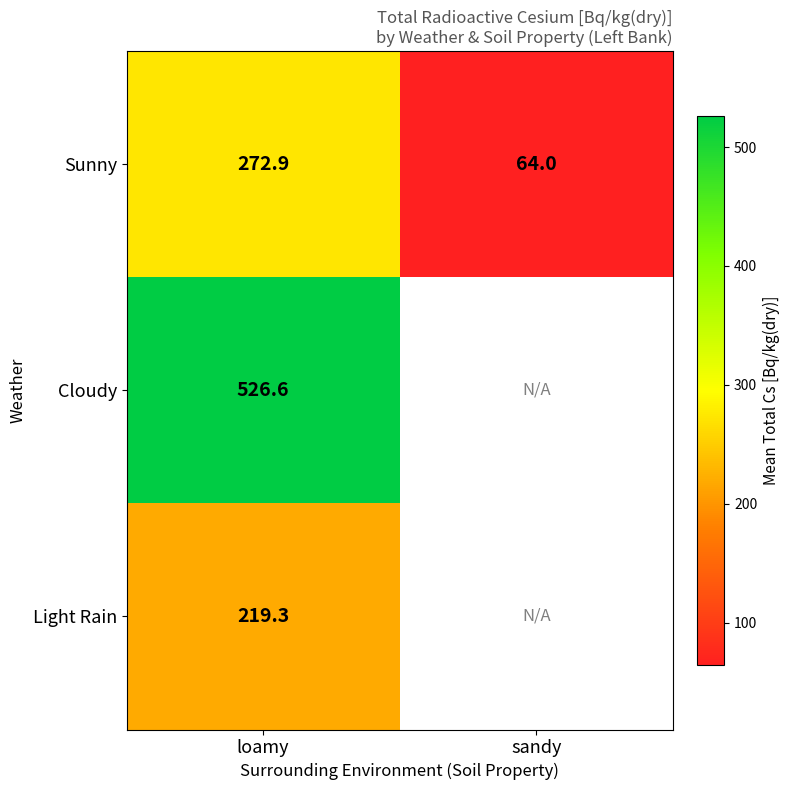

At which label does Sunny first exceed 272?

loamy